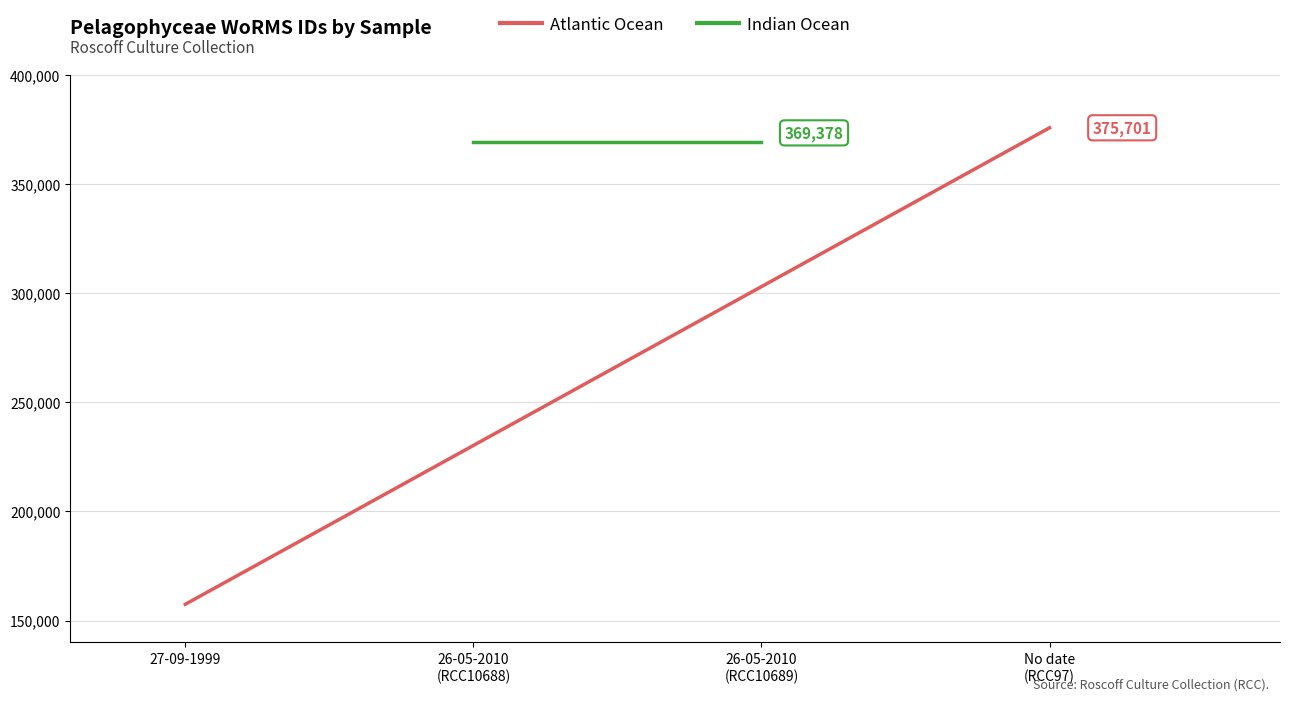

Reading left to right, what are all the values shown in this chart?

Atlantic Ocean: 157466	375701
Indian Ocean: 369378	369378